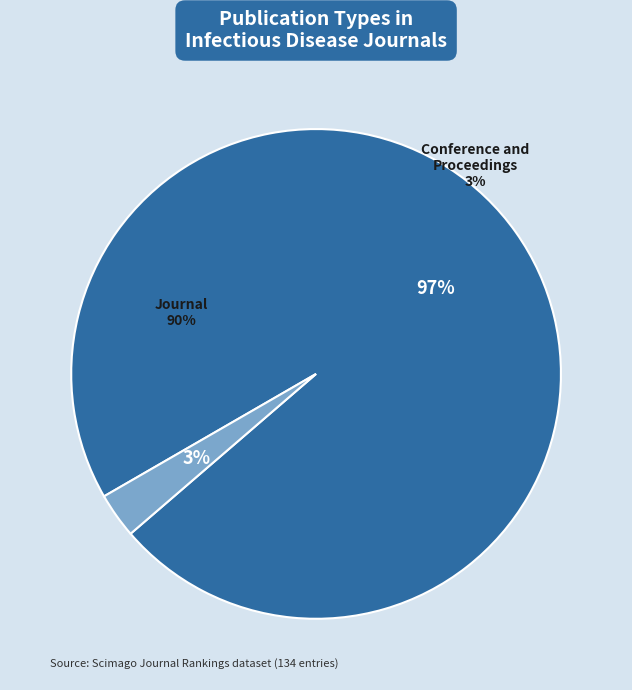

Which slice is the largest?

journal